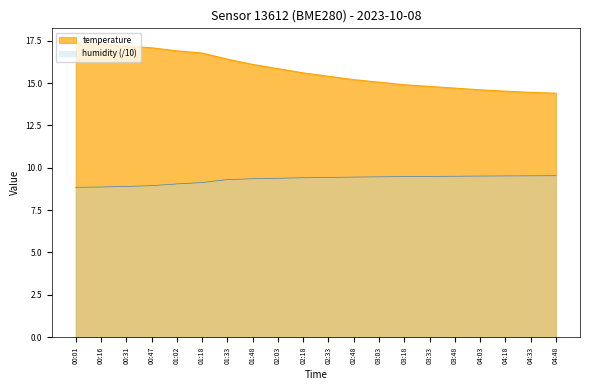

True or false: humidity and temperature cross at least once.

False